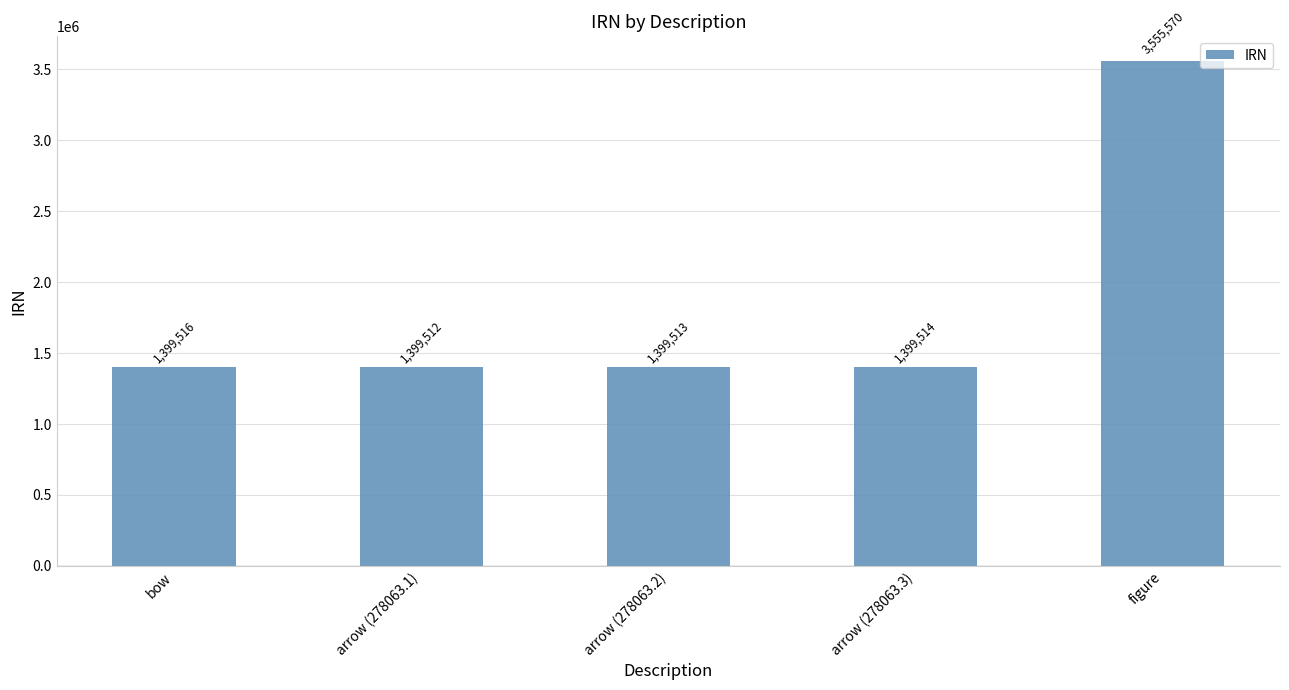

How many bars are there in total?

5